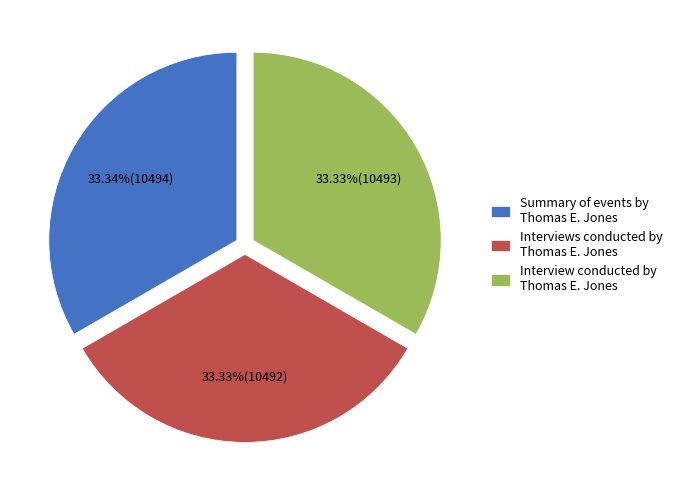

Is there a majority slice in this chart?

No